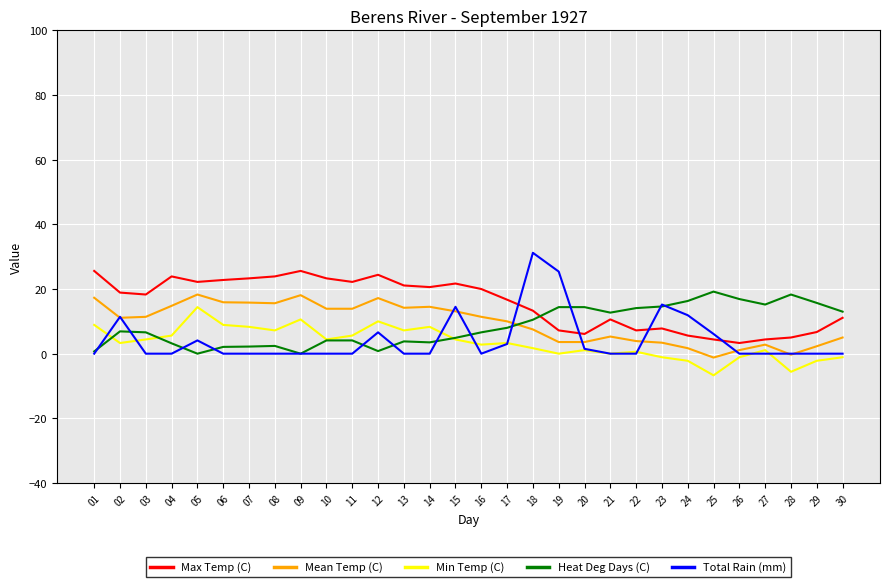

Read the Heat Deg Days (C) value at 16.

6.6